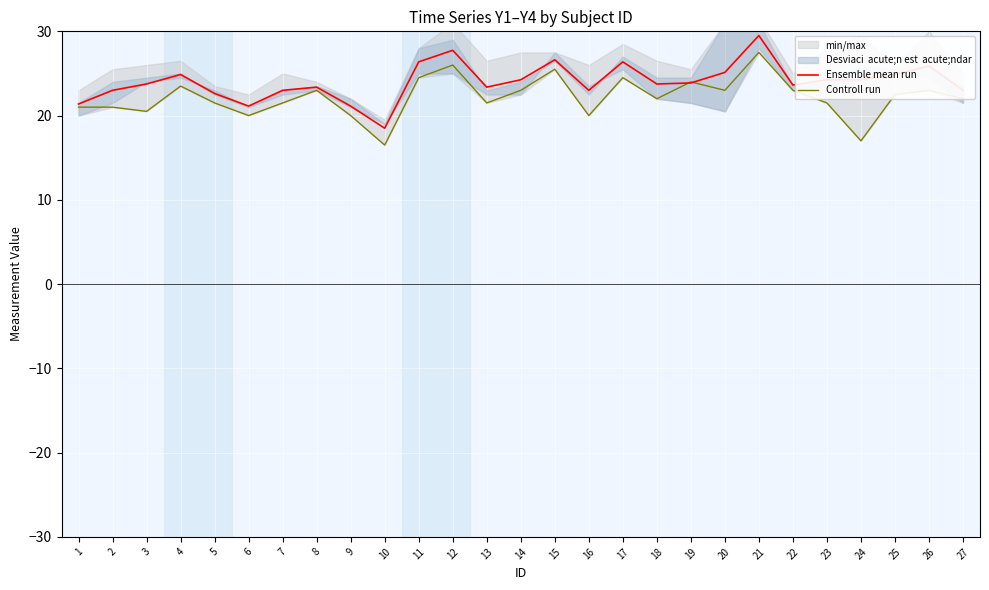

Is it true that Ensemble mean run equals 9.6 at 10?

False